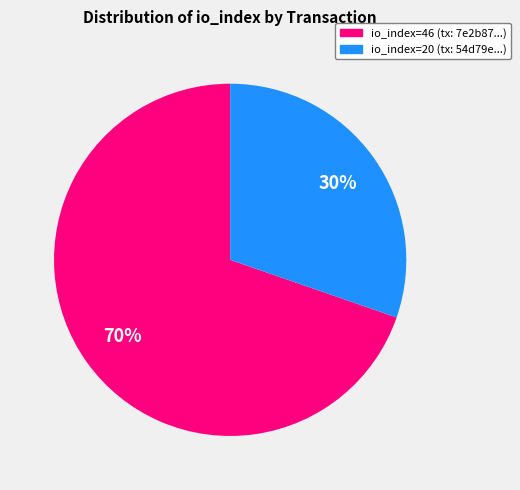

What percentage is the io_index=46 slice, to the nearest percent?

70%